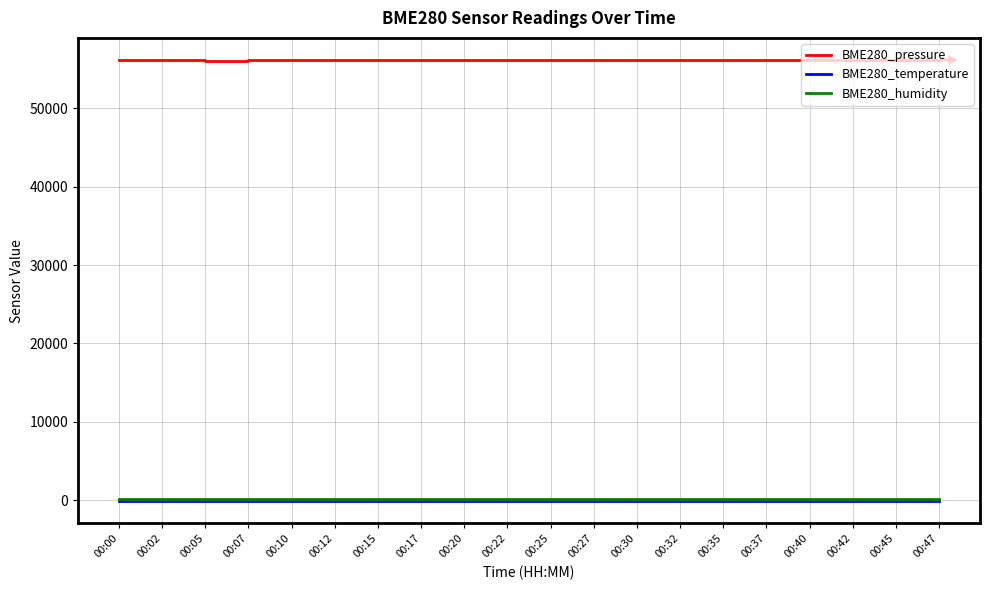

Which series has the largest range (max minus min)?

BME280_pressure